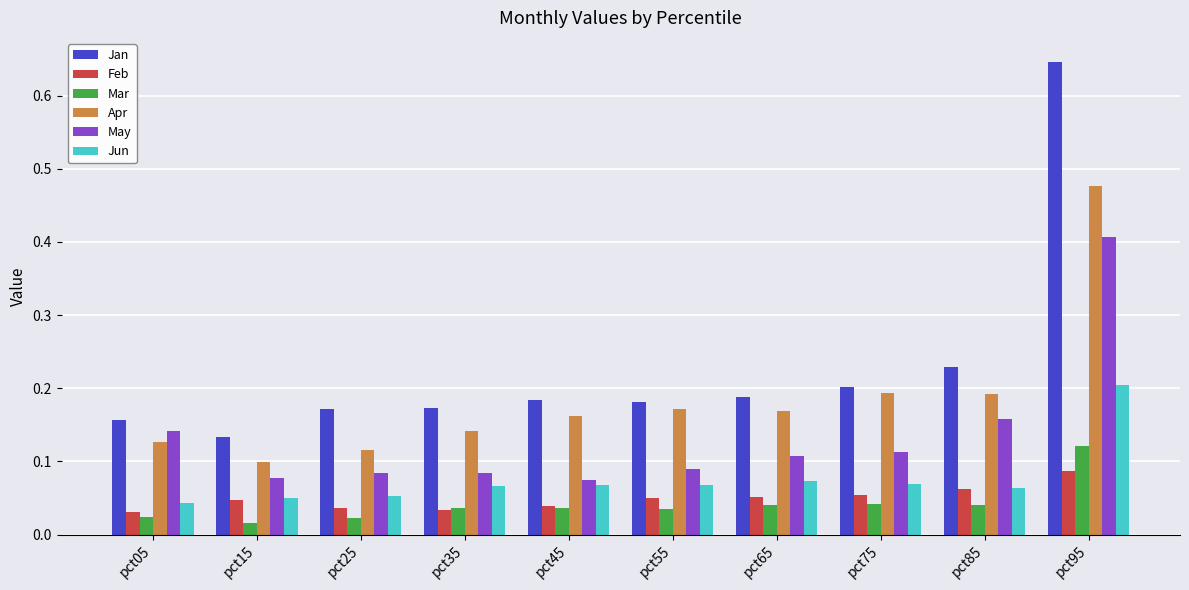

How many Apr values are between 0 and 1?

10